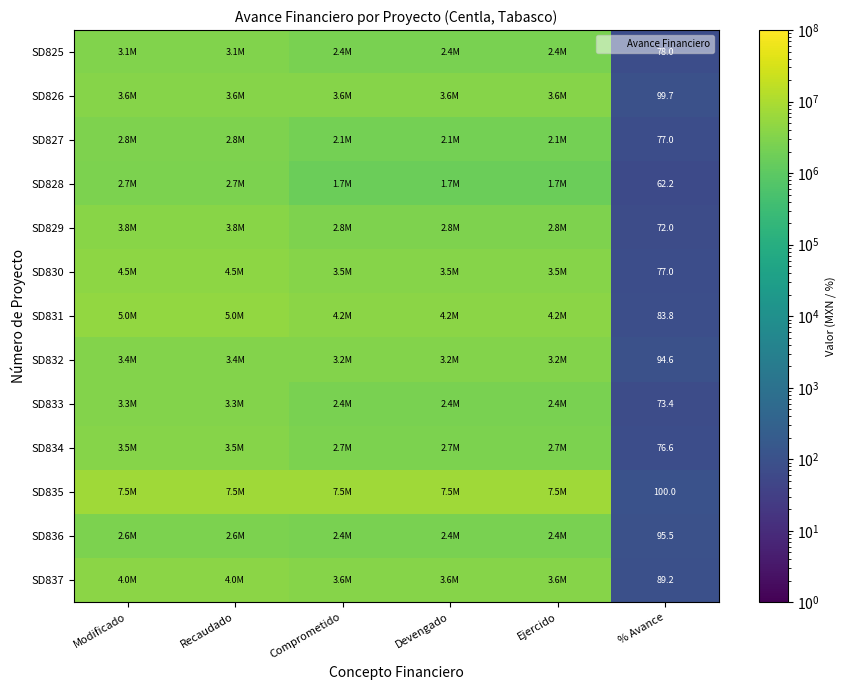

Count the number of data series in this chart.

13